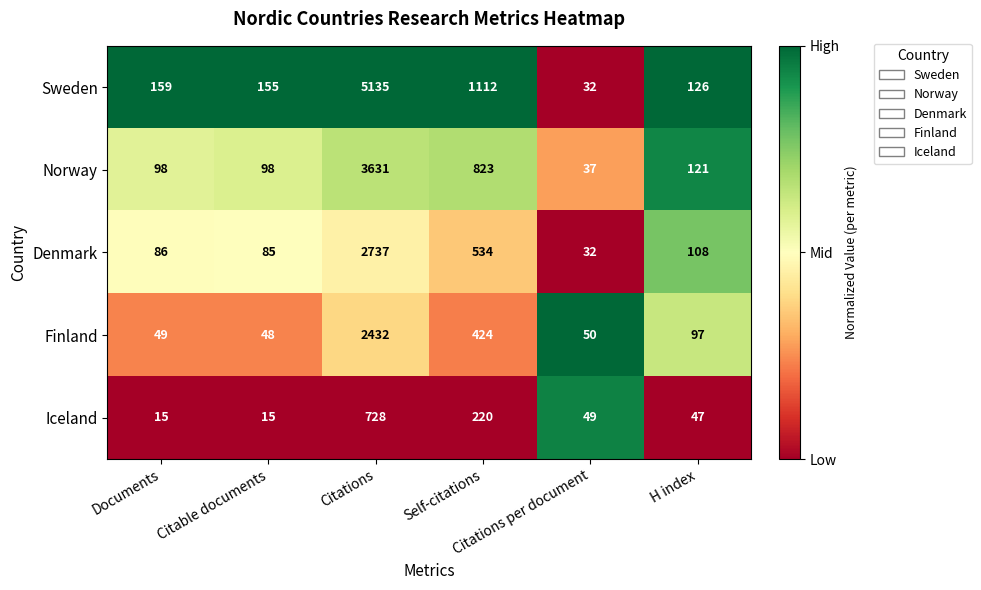

Rank the series by their maximum value, from highest to lowest.

Sweden, Norway, Denmark, Finland, Iceland